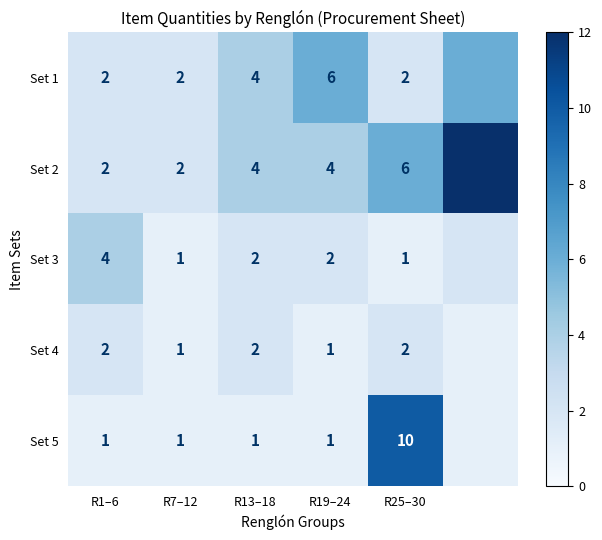

What is the total value across all series at R13–18?

13